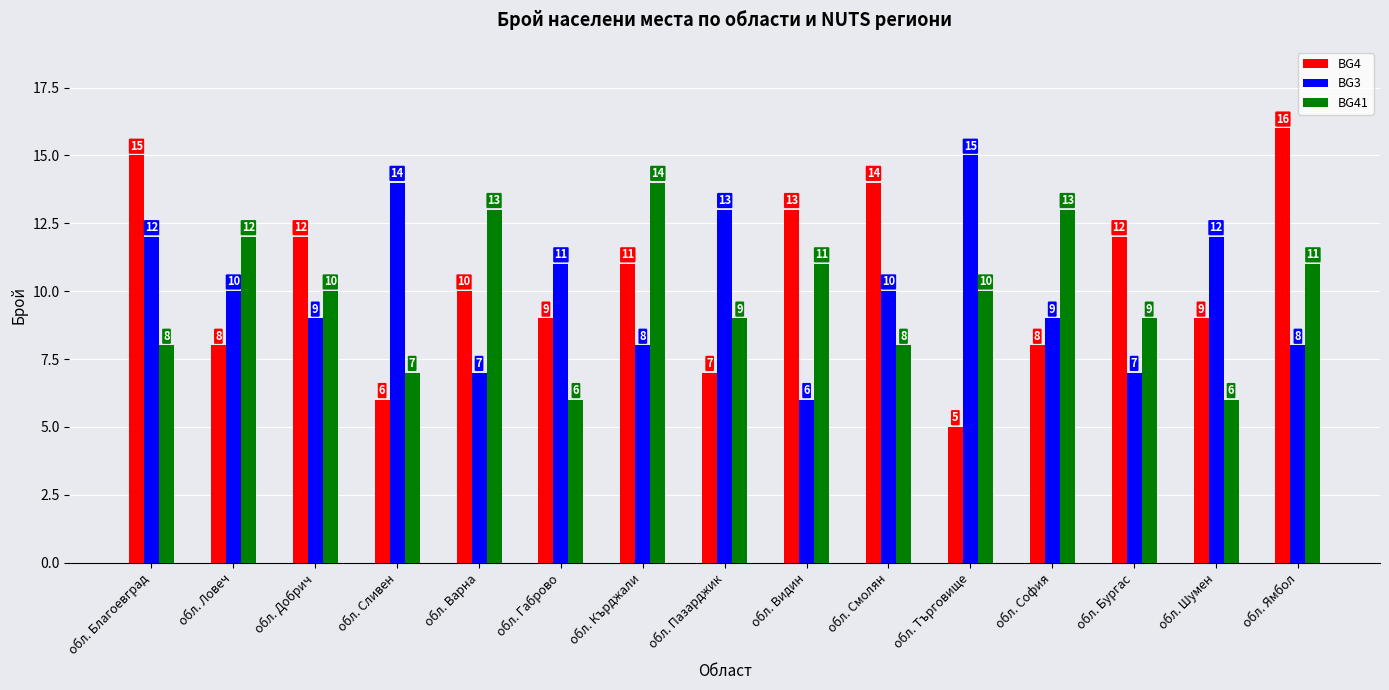

What is the maximum value for BG3?

15